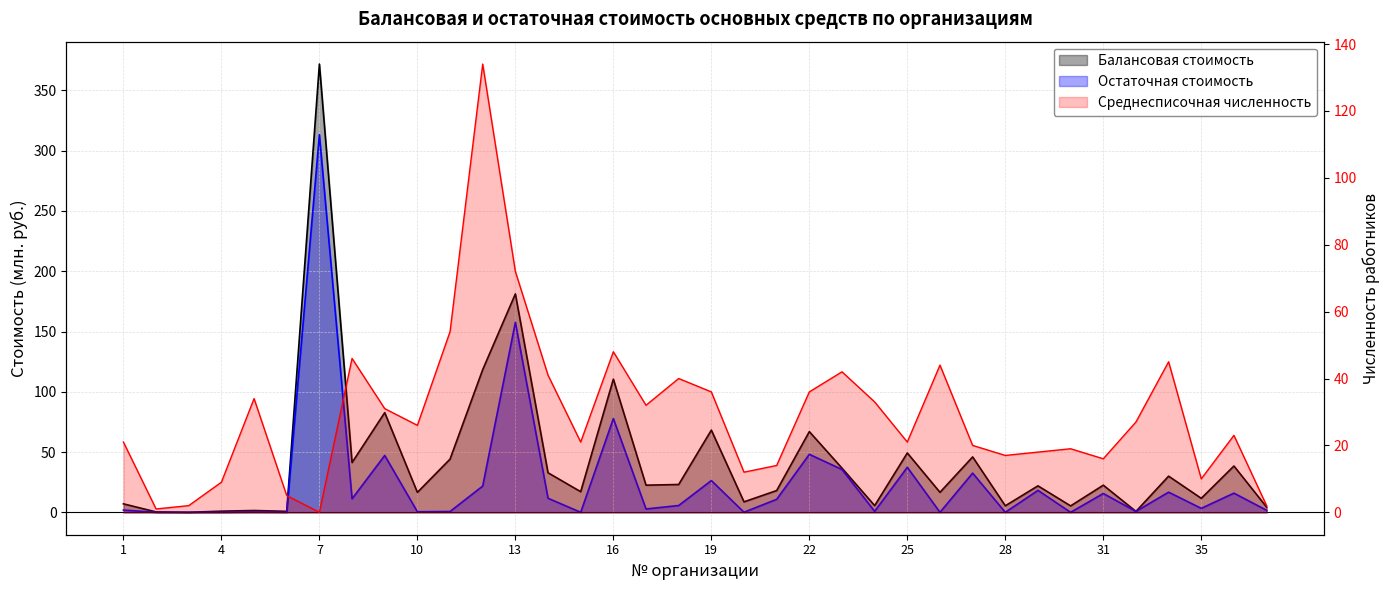

At how many categories does at least one series exceed 4?

34